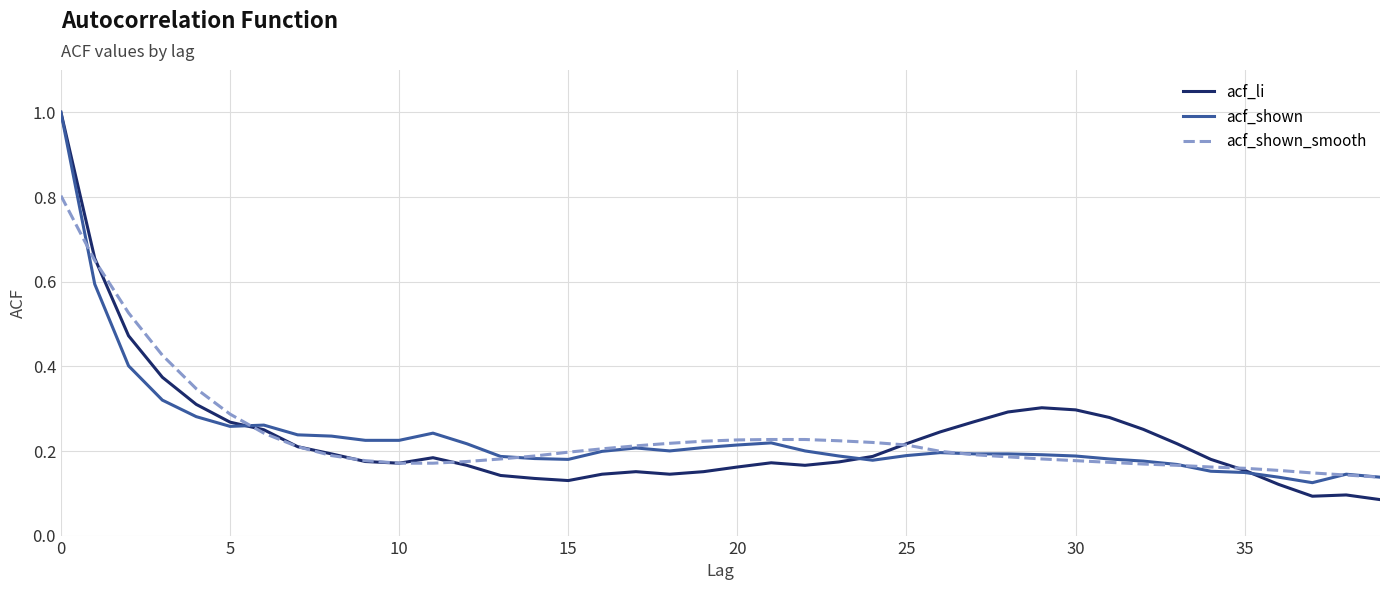

What is the sum of all acf_shown_smooth values?

9.5